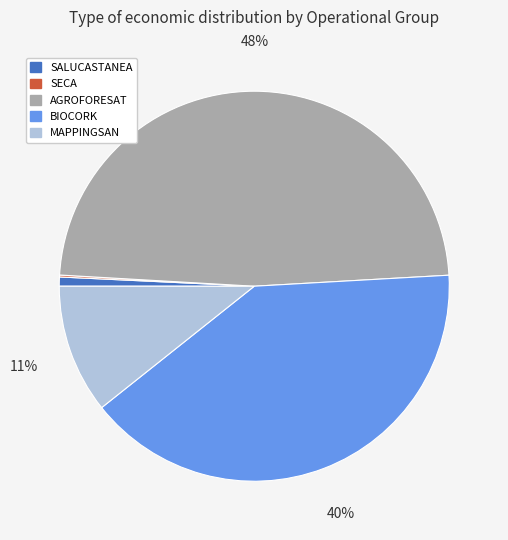

Which slice is the largest?

AGROFORESAT